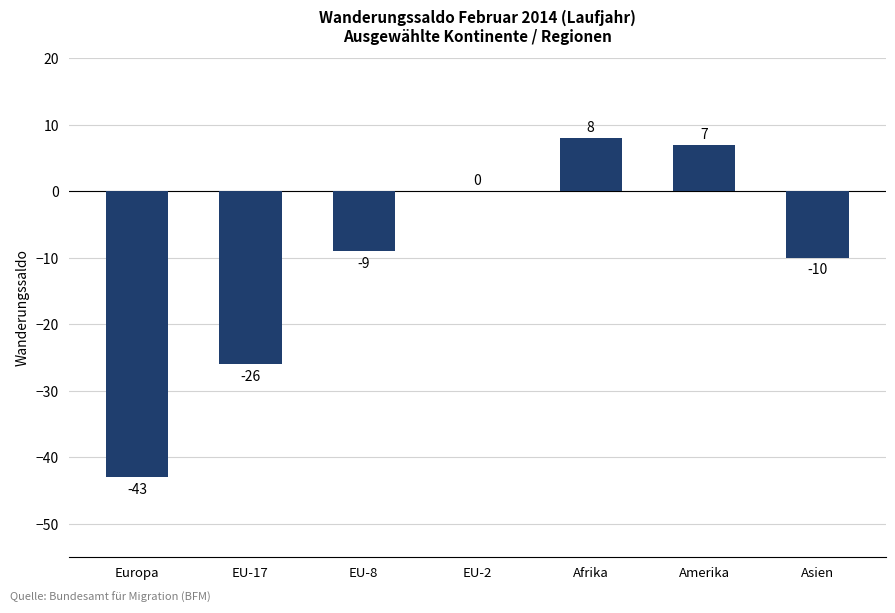

How many values exceed -9?

3